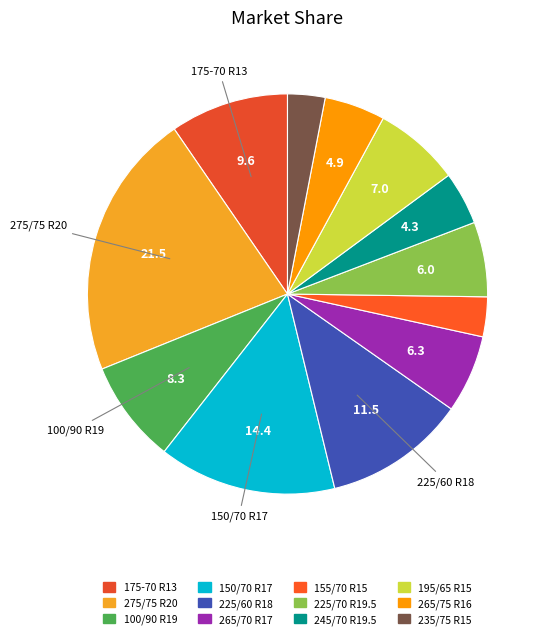

Does any single category account for the majority?

No